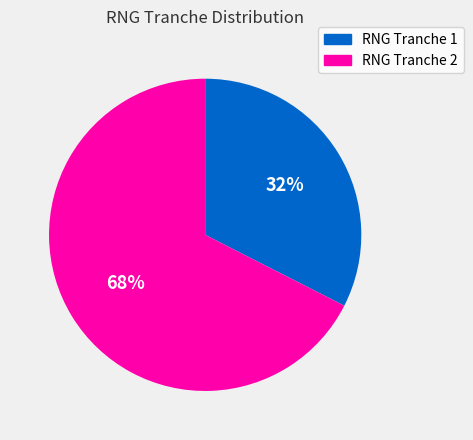

To the nearest percent, what is the average slice percentage?

50%